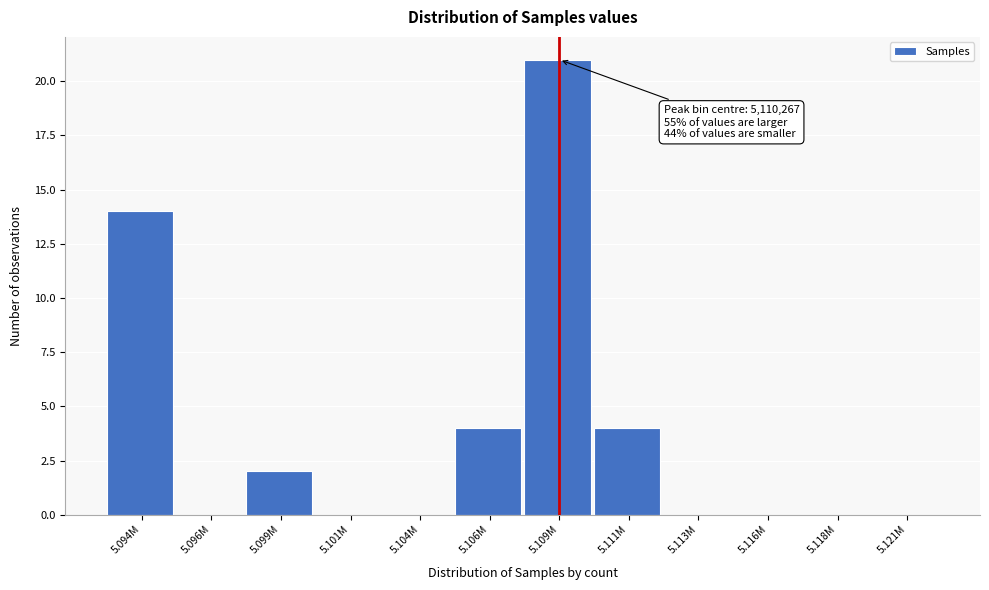

Reading left to right, transcribe all the data shown in this chart.

5.094M=14	5.096M=0	5.099M=2	5.101M=0	5.104M=0	5.106M=4	5.109M=21	5.111M=4	5.113M=0	5.116M=0	5.118M=0	5.121M=0